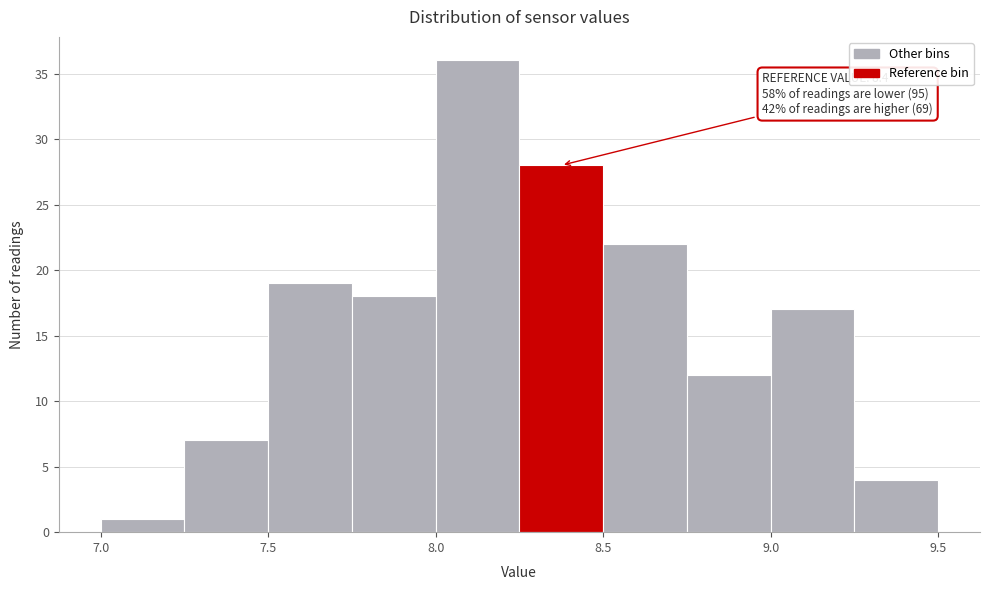

Which range on the x-axis has the tallest bar?

8.00 to 8.25